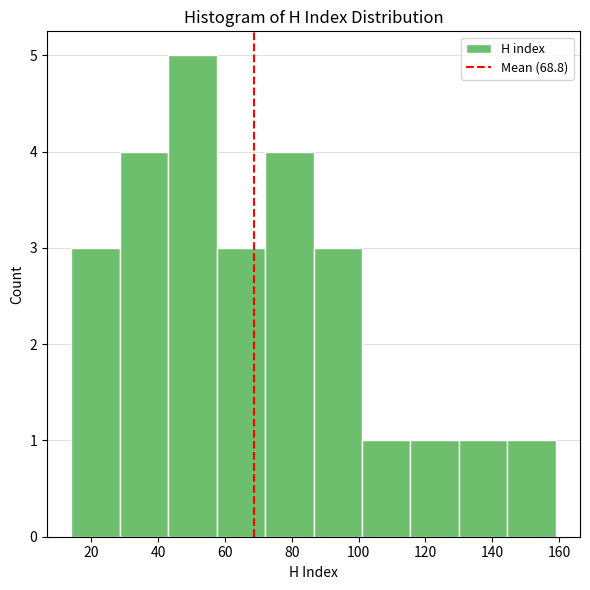

What is the height of the bar covering 130.0 to 144.5 on the x-axis? Neither the bar edges nor the heights are printed on the chart, so give them approximately, as read against the axes.

1